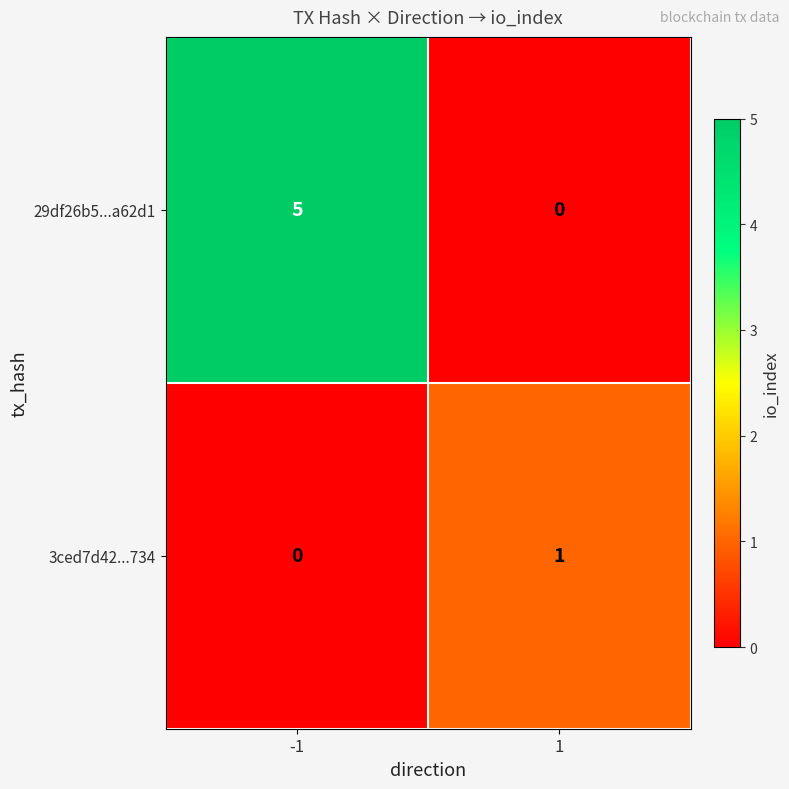

Reading left to right, what are all the values shown in this chart?

29df26b5...a62d1: -1=5	1=0
3ced7d42...734: -1=0	1=1